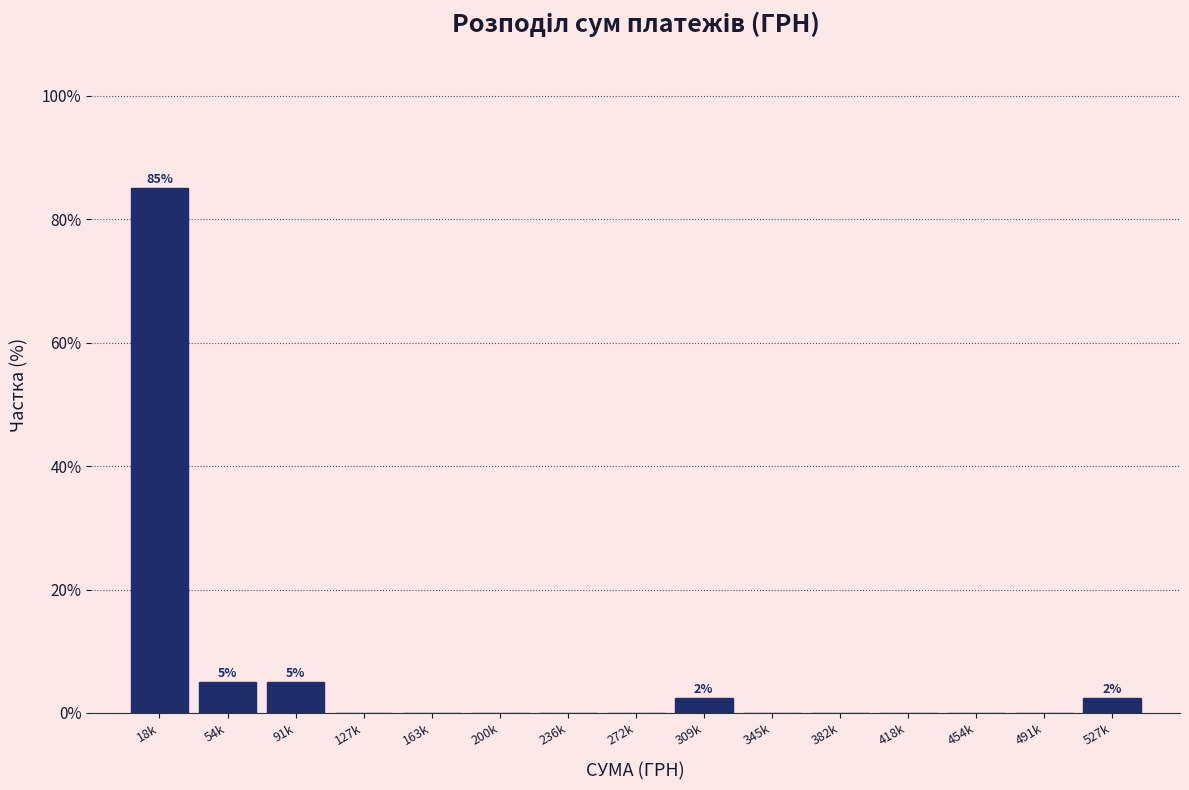

Reading left to right, transcribe all the data shown in this chart.

18k=85.0	54k=5.0	91k=5.0	127k=0.0	163k=0.0	200k=0.0	236k=0.0	272k=0.0	309k=2.5	345k=0.0	382k=0.0	418k=0.0	454k=0.0	491k=0.0	527k=2.5